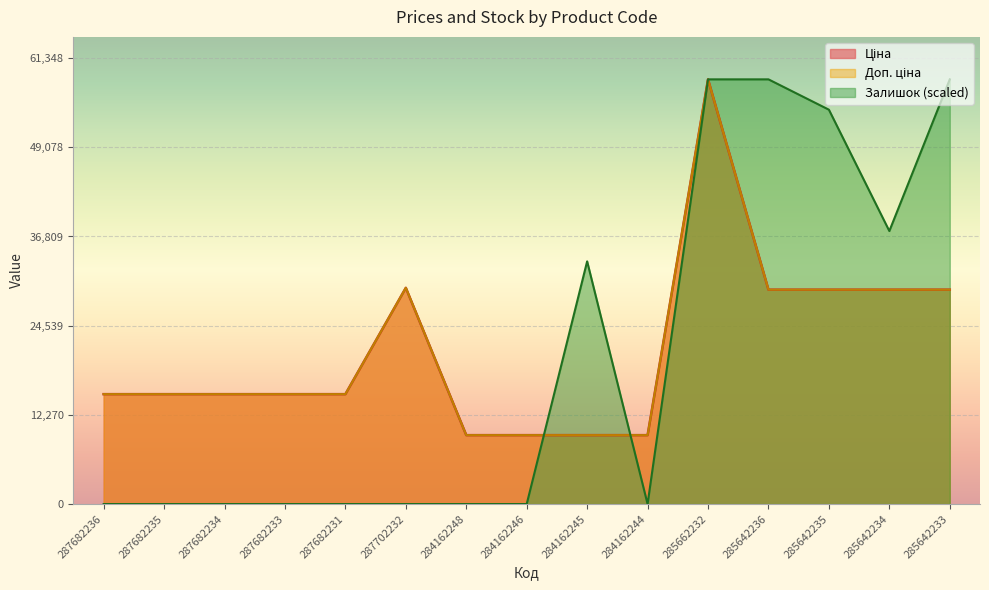

Rank the series by their maximum value, from lowest to highest.

Ціна, Доп. ціна, Залишок